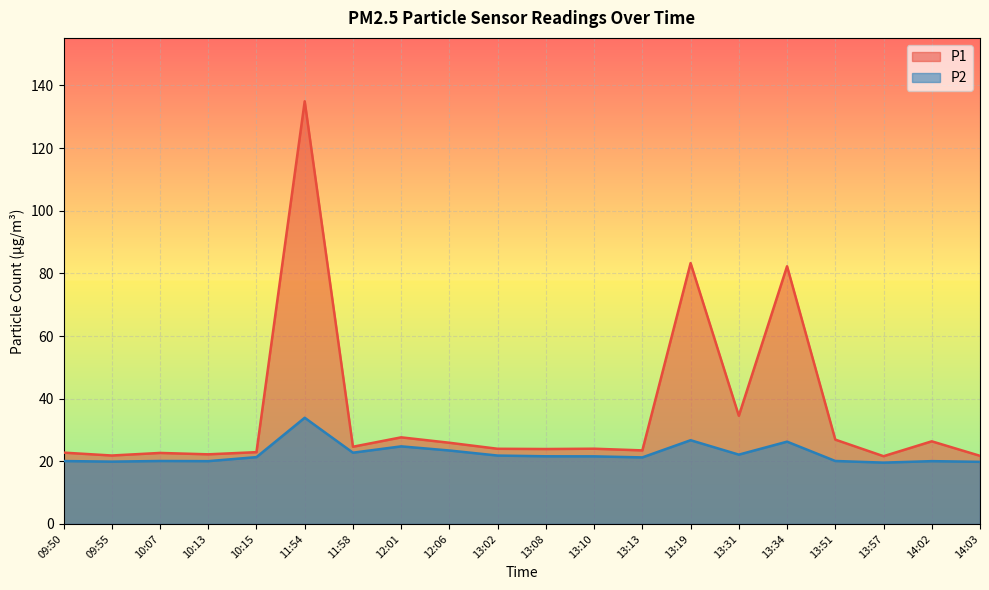

What position from the left is 10:13?

4